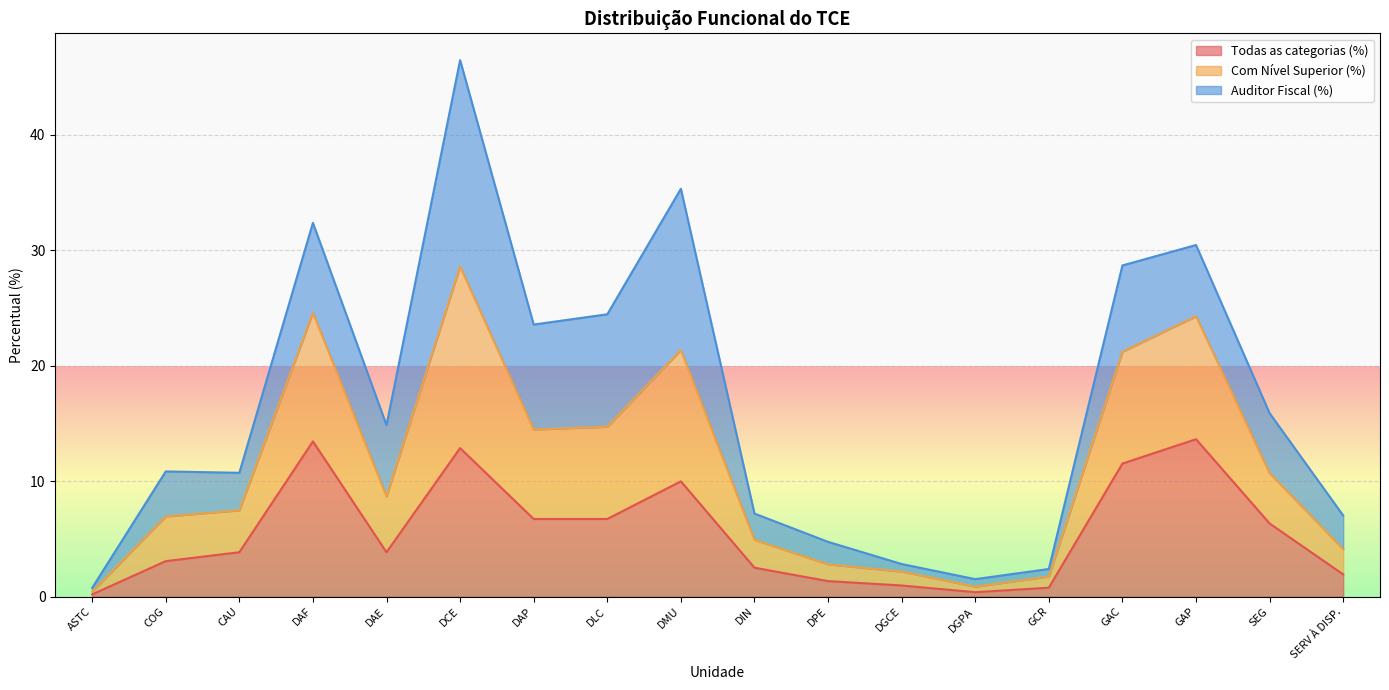

Does the chart display data point markers on the line(s)?

No